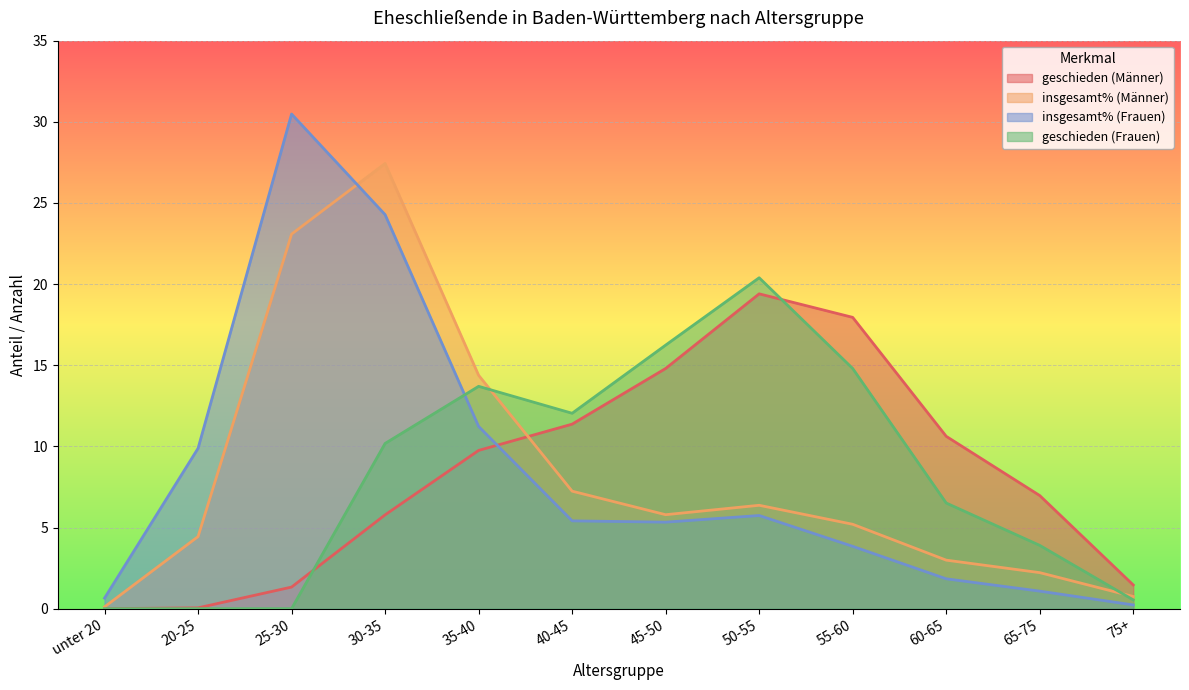

Is the value of insgesamt% (Männer) at 75+ greater than the value of insgesamt% (Frauen) at 65-75?

No